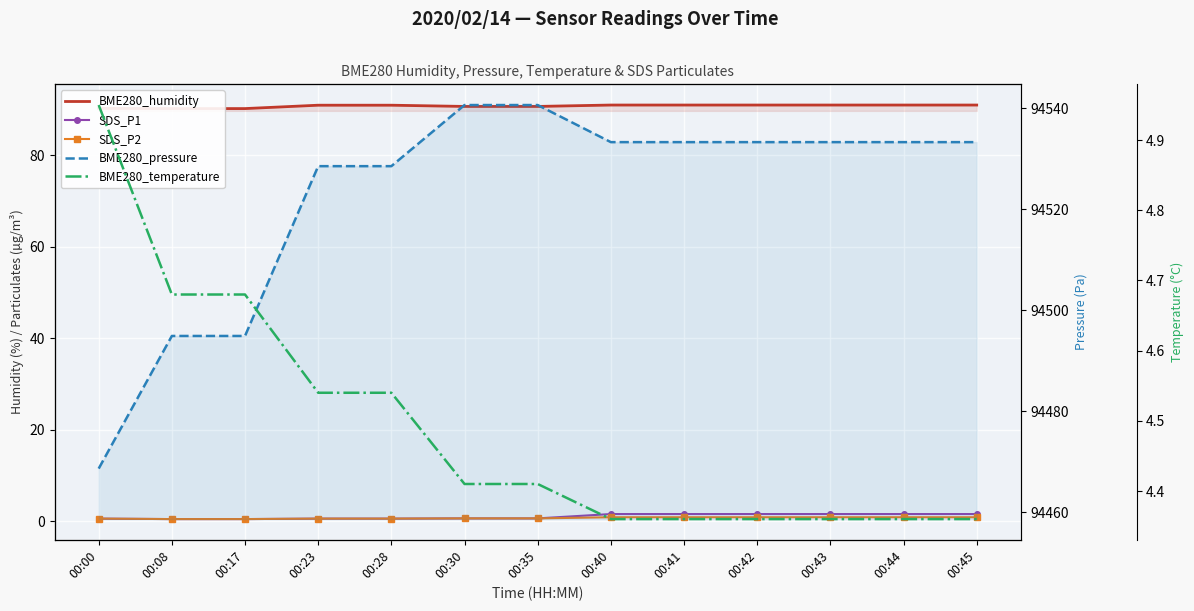

Is the value of BME280_pressure at 00:42 greater than the value of SDS_P1 at 00:00?

Yes